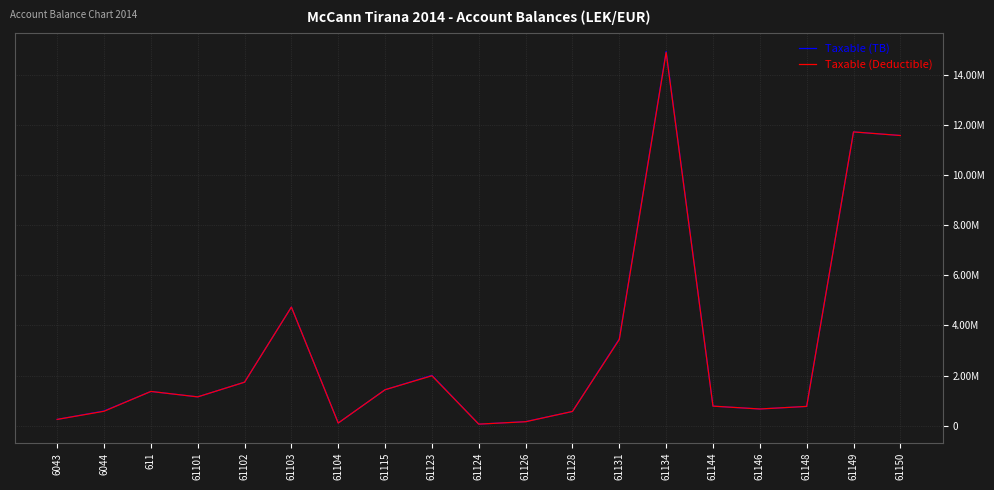

What are all the series names shown in the legend?

Taxable (TB), Taxable (Deductible)